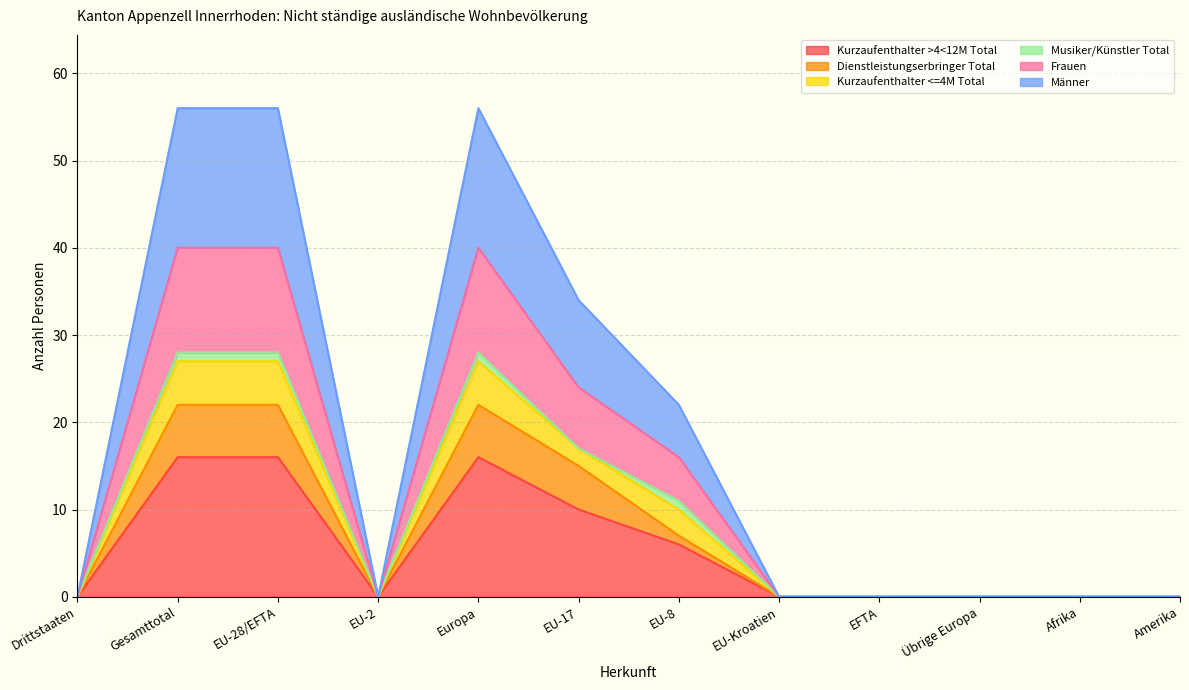

At how many categories does at least one series exceed 6?

5